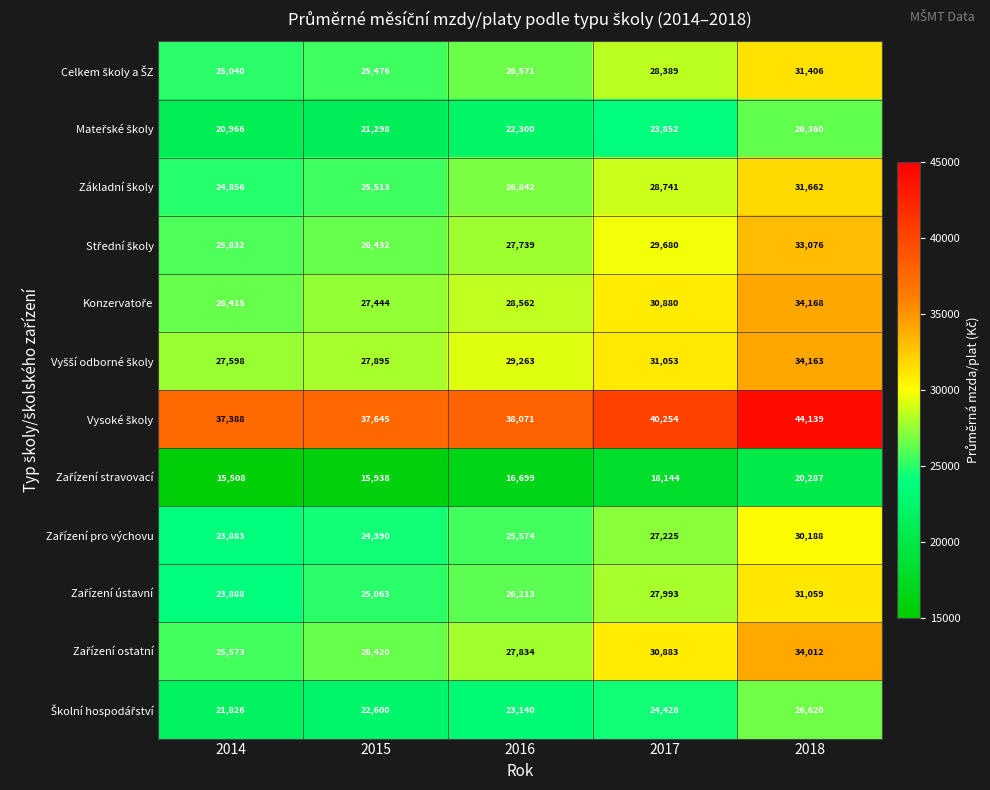

What is the smallest value displayed?

15508